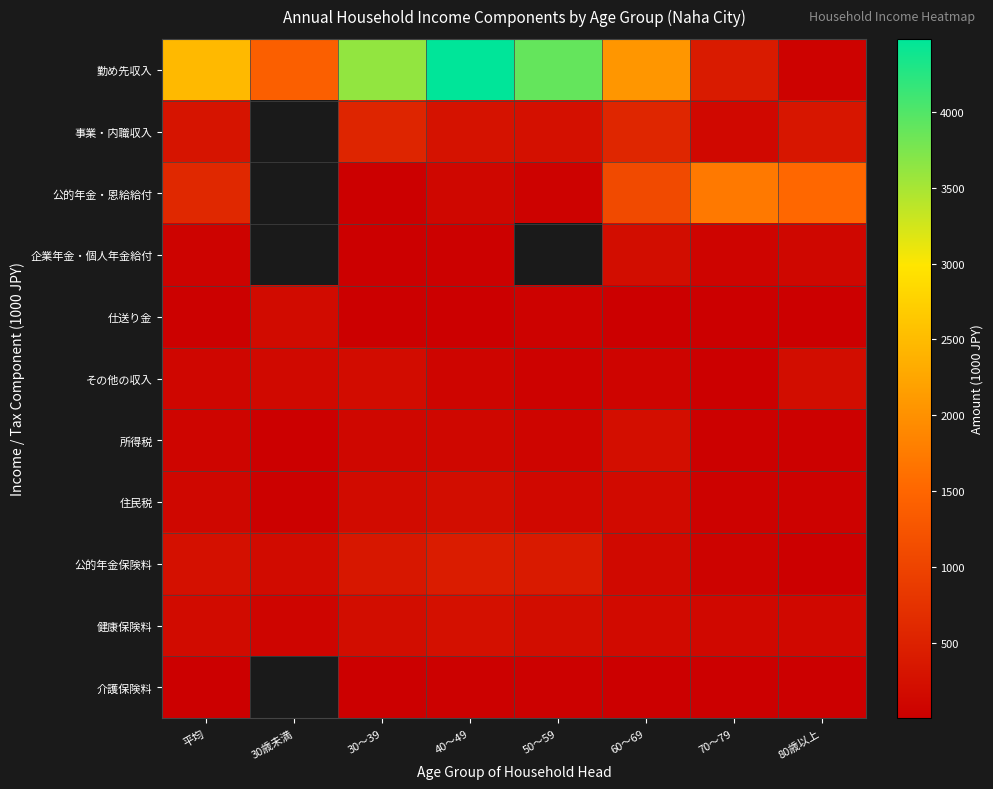

List the series in order of their peak value, lowest first.

介護保険料, 仕送り金, その他の収入, 住民税, 企業年金・個人年金給付, 所得税, 健康保険料, 公的年金保険料, 事業・内職収入, 公的年金・恩給給付, 勤め先収入